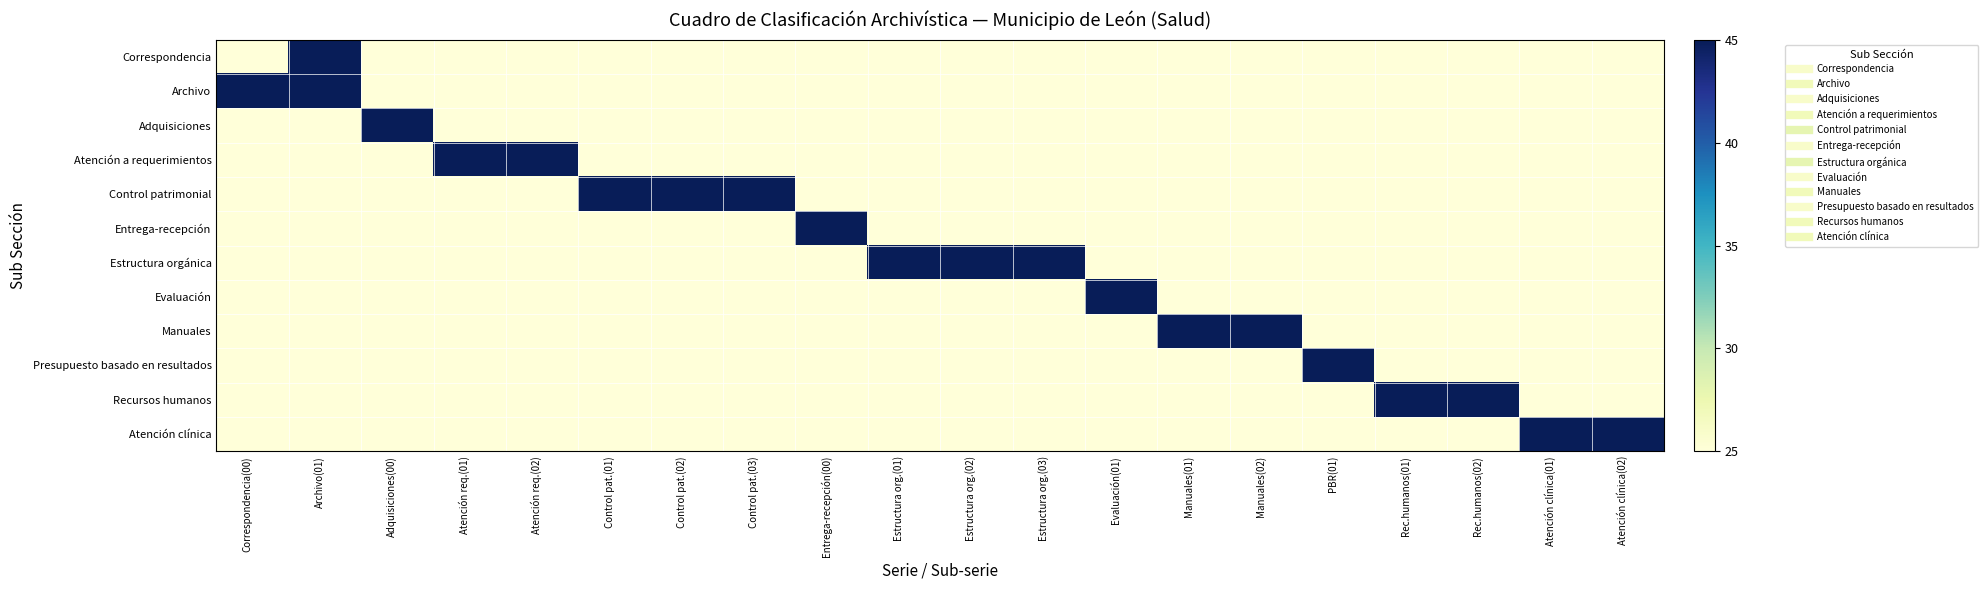

Rank the series at Estructura org.(02) from highest to lowest value.

Estructura orgánica, Correspondencia, Archivo, Adquisiciones, Atención a requerimientos, Control patrimonial, Entrega-recepción, Evaluación, Manuales, Presupuesto basado en resultados, Recursos humanos, Atención clínica